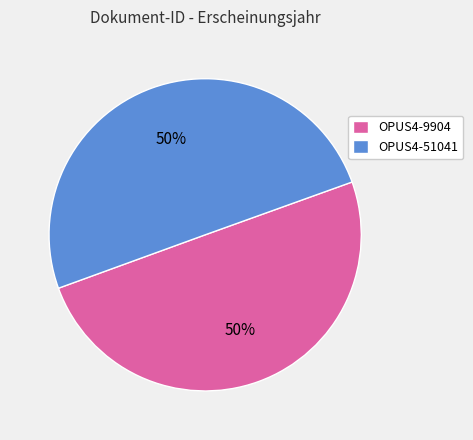

To the nearest percent, what is the combined percentage of OPUS4-9904 and OPUS4-51041?

100%